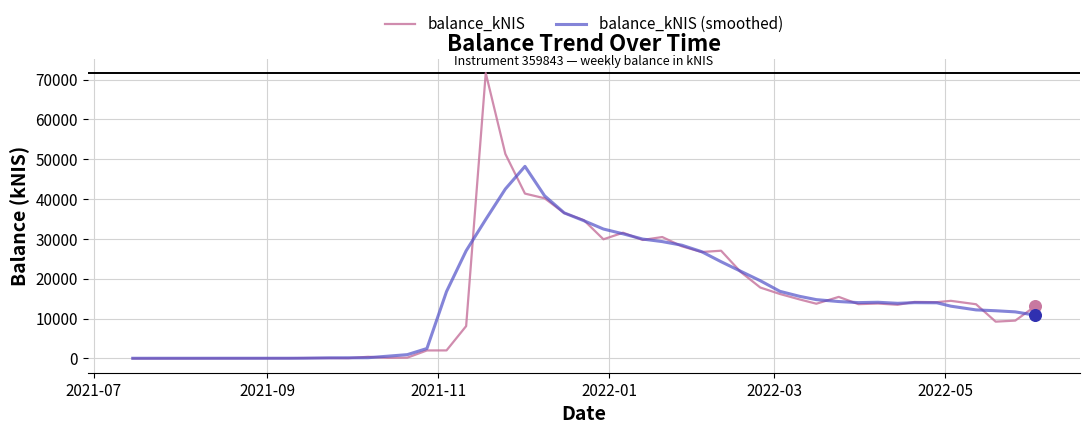

What is the maximum value shown in the chart?

71671.9